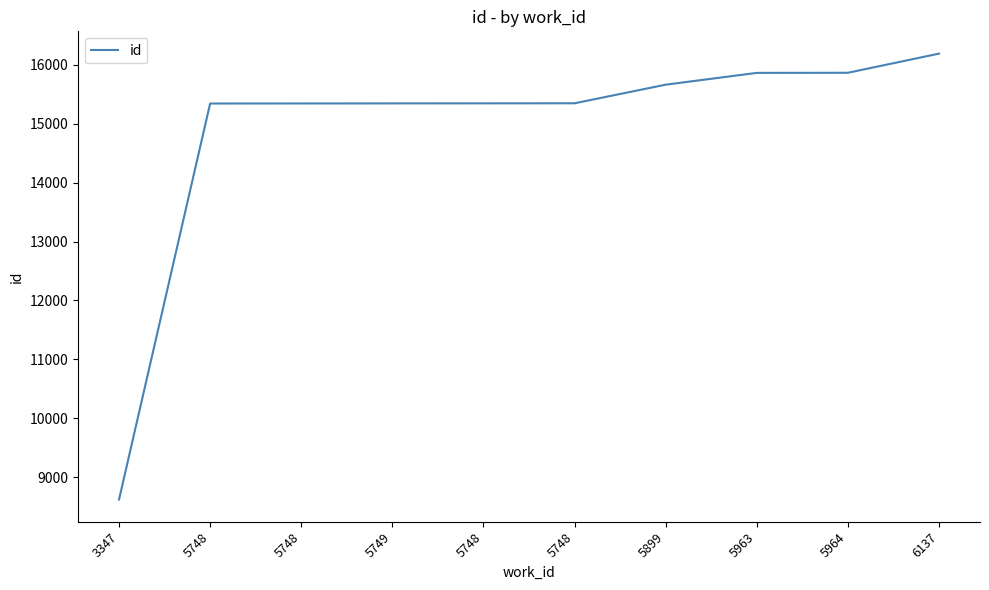

How many lines are shown in the chart?

1